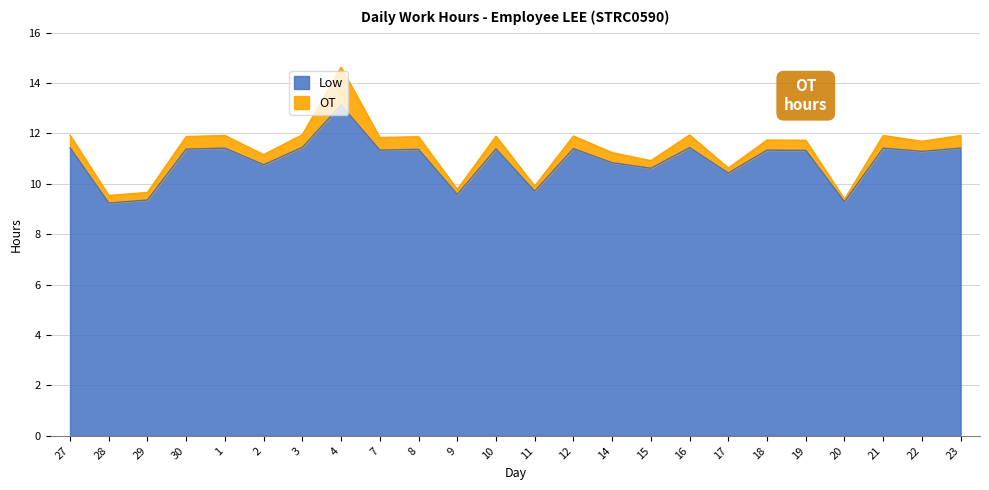

What is the label of the 5th point from the left?

1